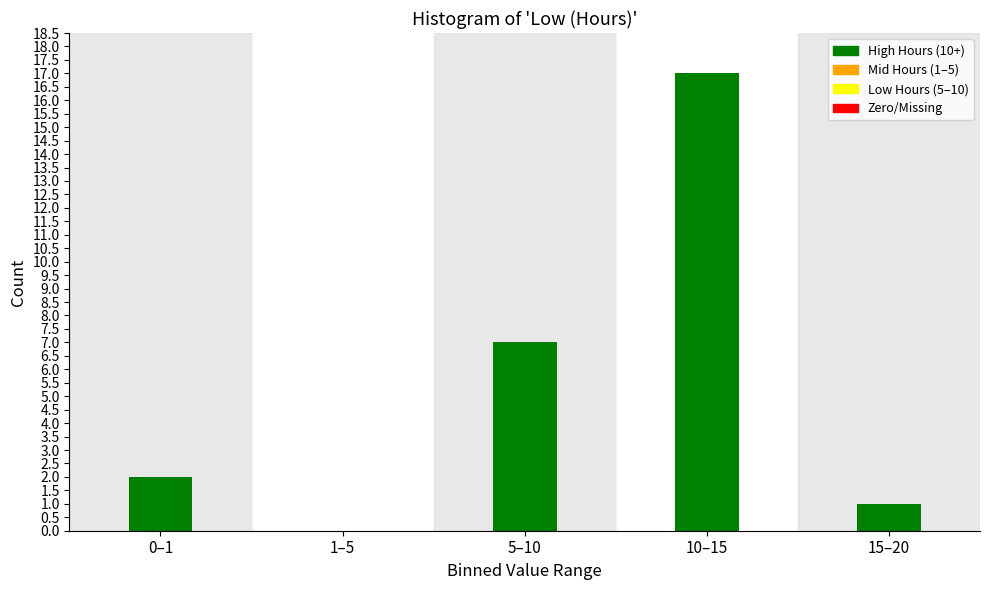

Reading left to right, what are all the values shown in this chart?

0–1=2	1–5=0	5–10=7	10–15=17	15–20=1